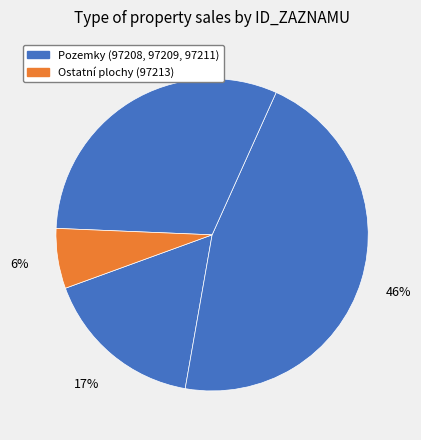

Which slice is the smallest?

97213